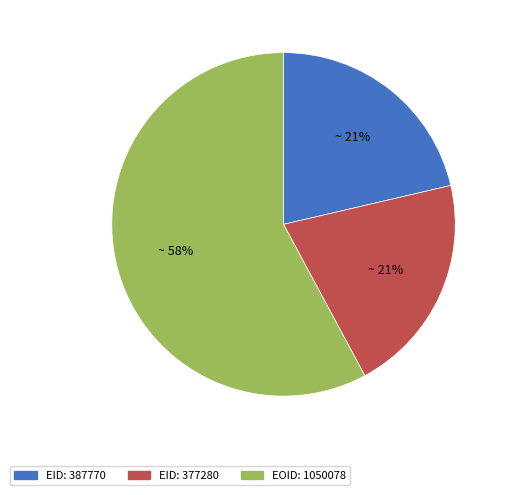

Do EID: 387770 and EID: 377280 together represent more than half of the pie?

No